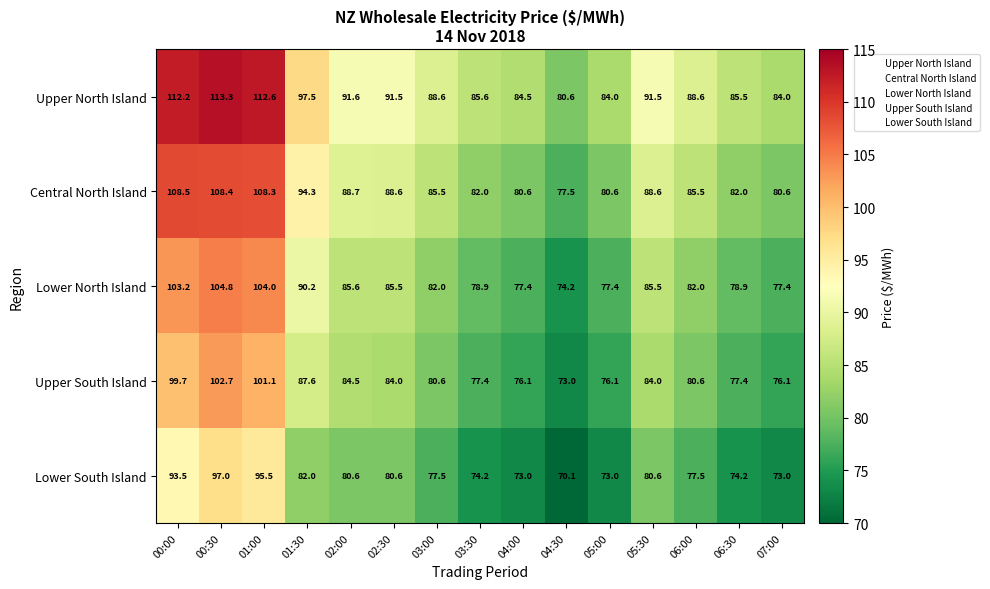

What is the spread (max minus min) of values at 01:00?

17.1